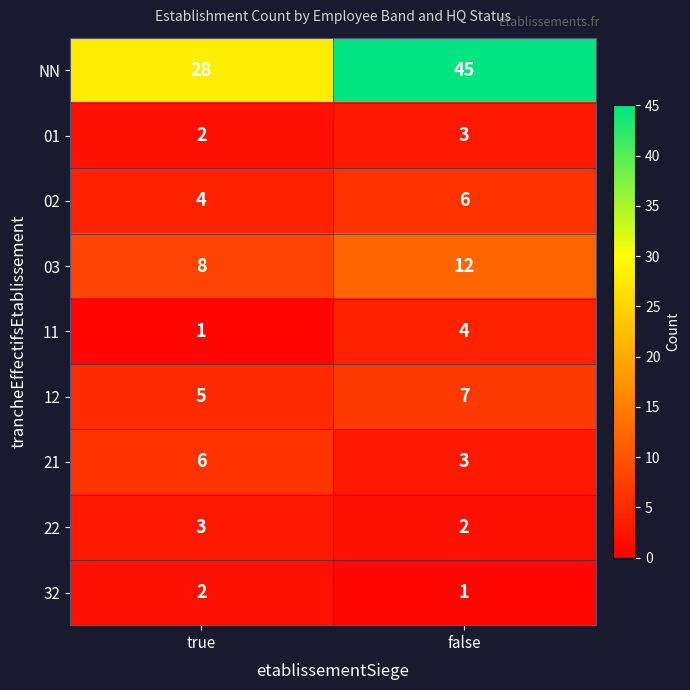

What is the maximum value shown in the chart?

45